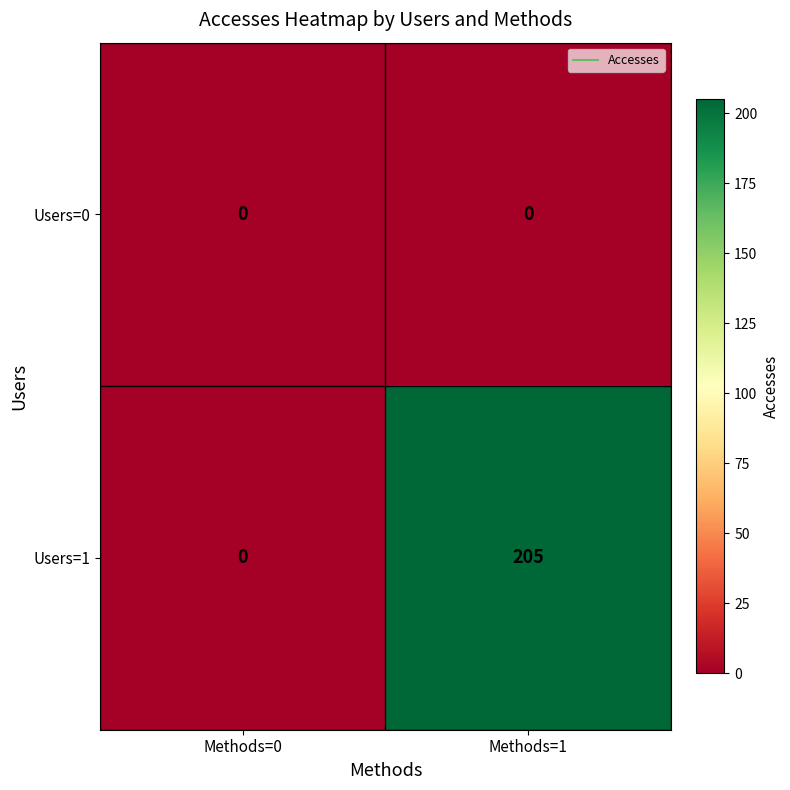

Rank the series by their maximum value, from lowest to highest.

Users=0, Users=1